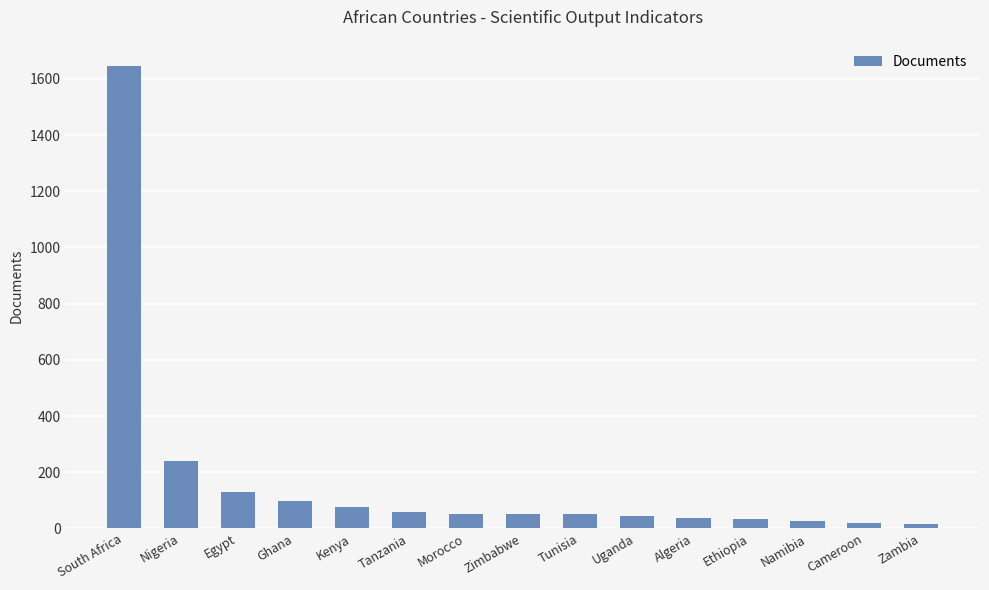

Where does the data first go above 51?

South Africa